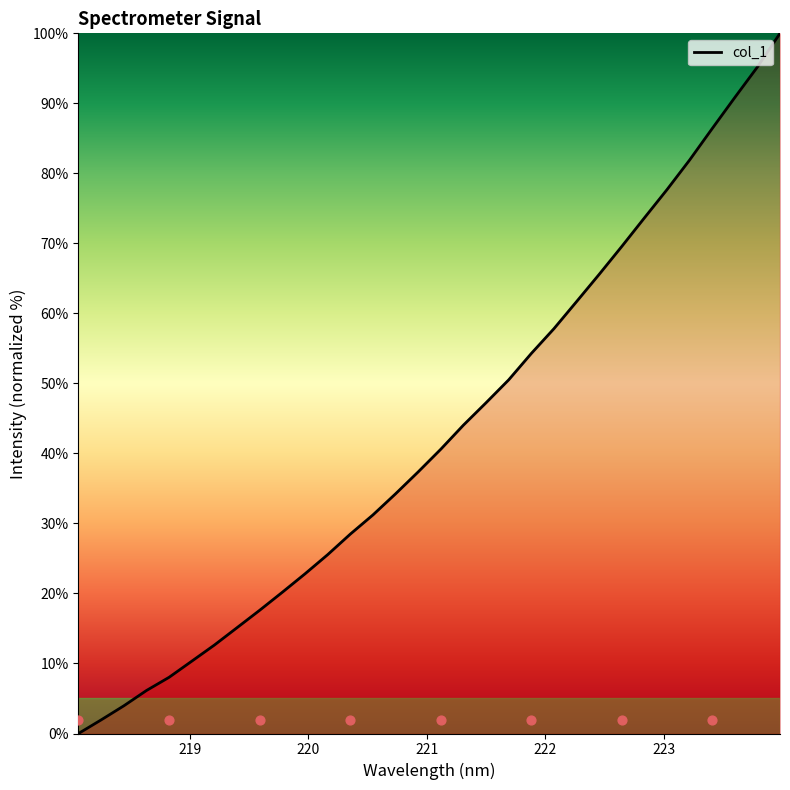

Approximately how many times larger is the value at 219.7801 compared to 223.9802?

0.2